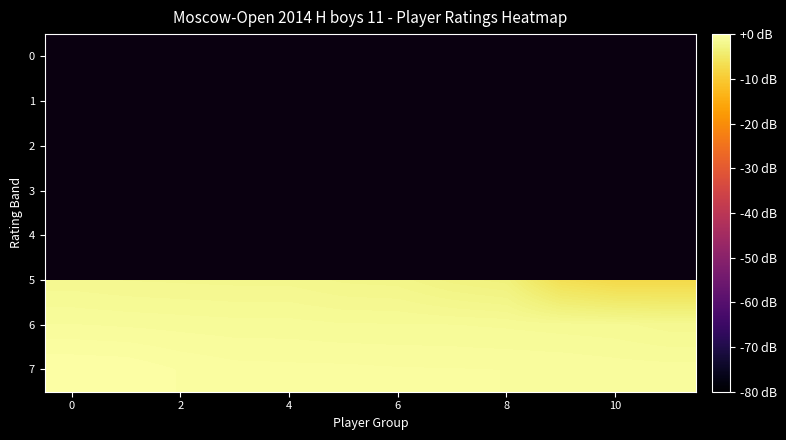

How many data points does each series have?

12